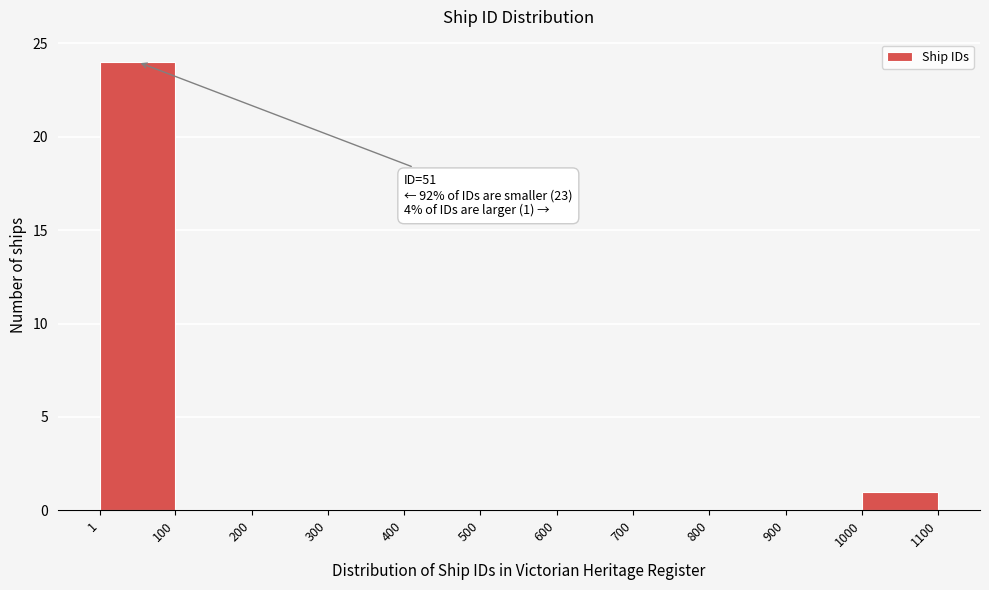

Which range on the x-axis has the tallest bar?

1 to 100